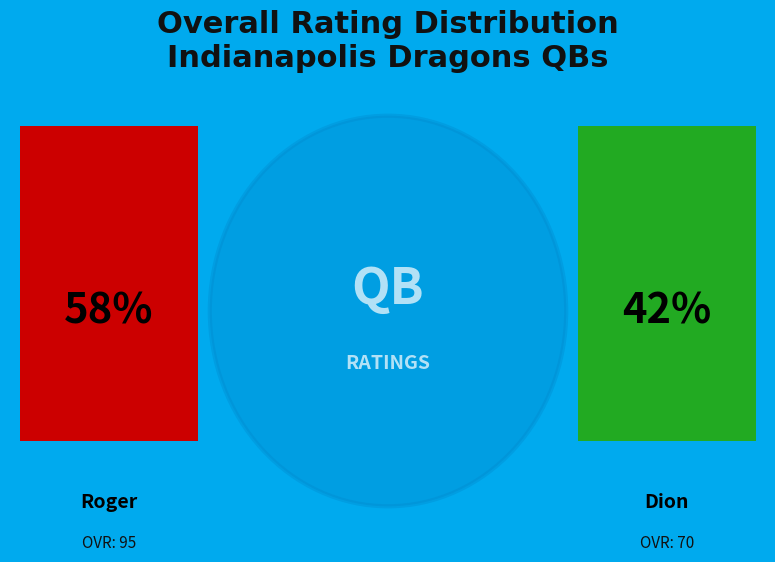

To the nearest percent, what is the combined percentage of Roger and Dion?

100%